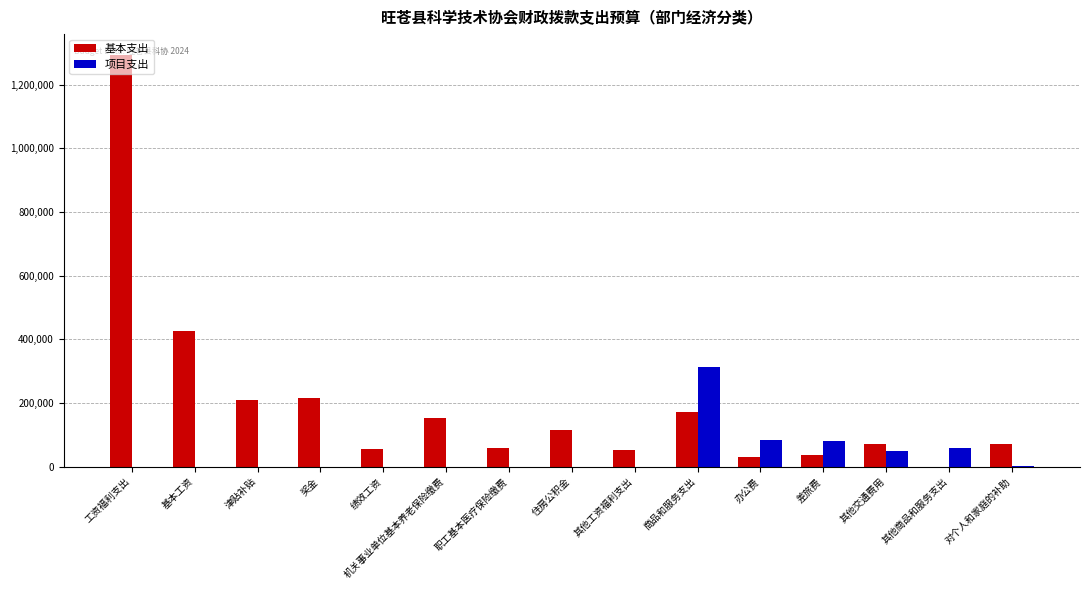

What value does the 项目支出 series have at 其他交通费用?

50000